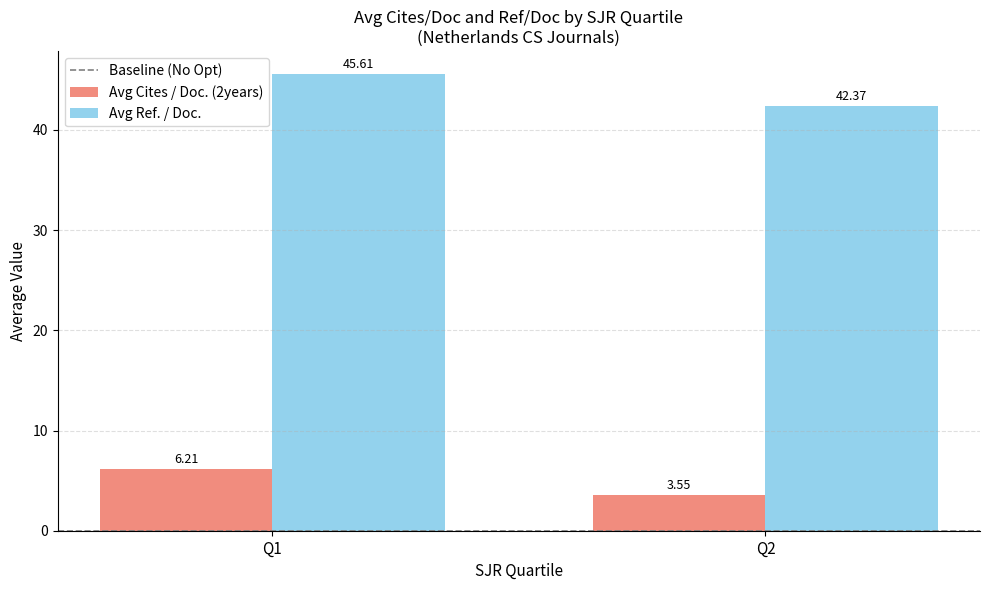

What is the sum of all Avg Cites / Doc. (2years) values?

9.8